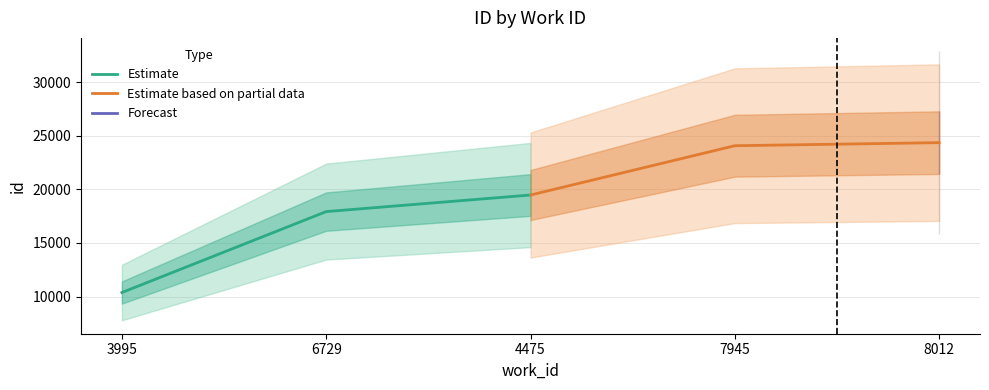

Is it true that Estimate equals 9028 at 4475?

False